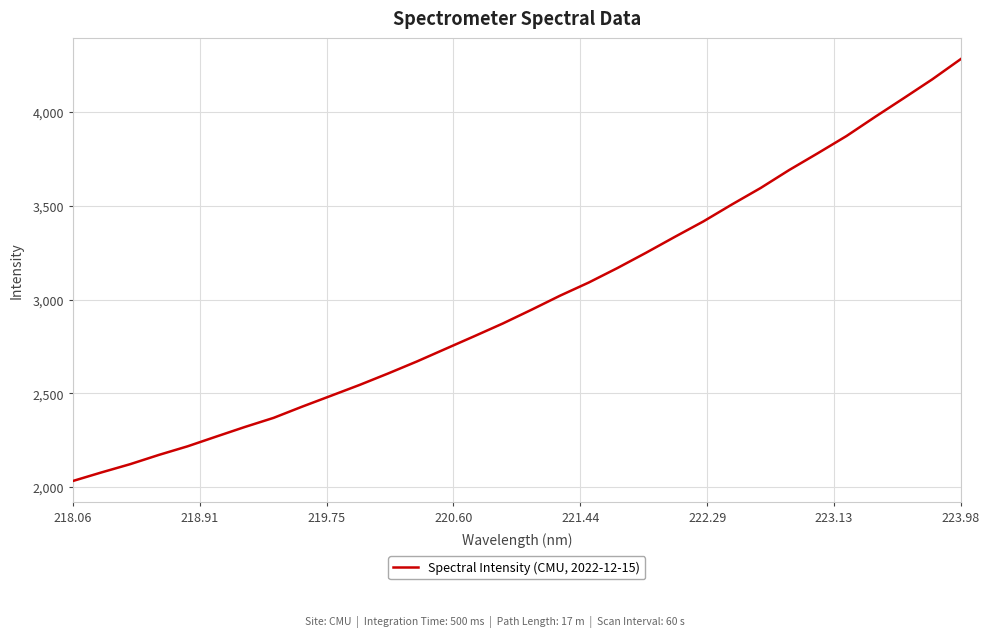

What is the smallest value displayed?

2032.7